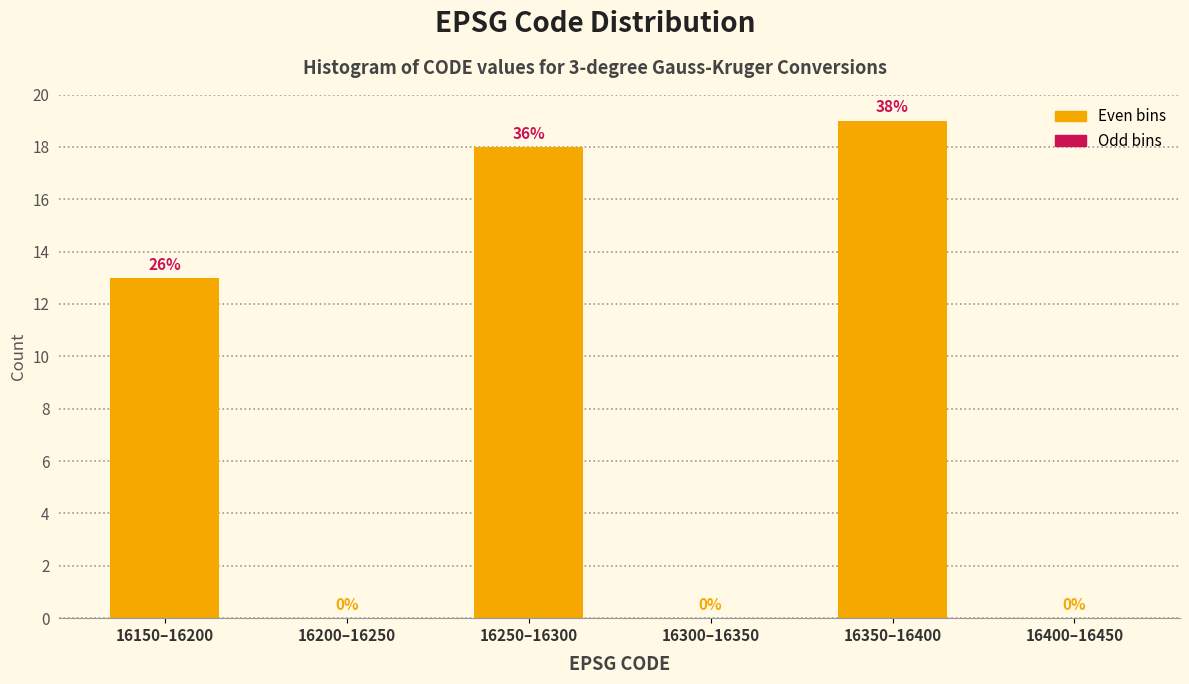

Reading left to right, extract all data points from this chart.

16150–16200=13	16200–16250=0	16250–16300=18	16300–16350=0	16350–16400=19	16400–16450=0